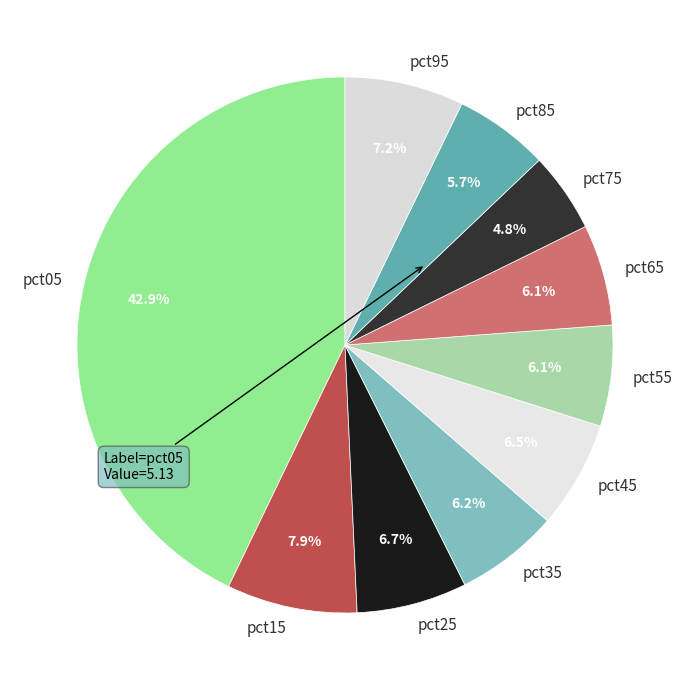

Between pct65 and pct15, which is larger?

pct15